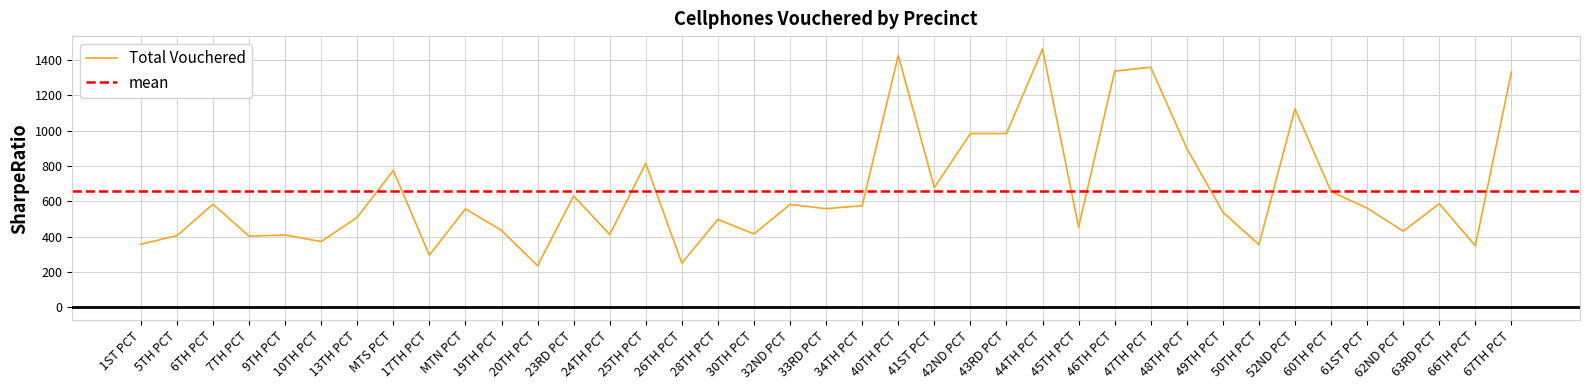

Which series has the largest range (max minus min)?

Total